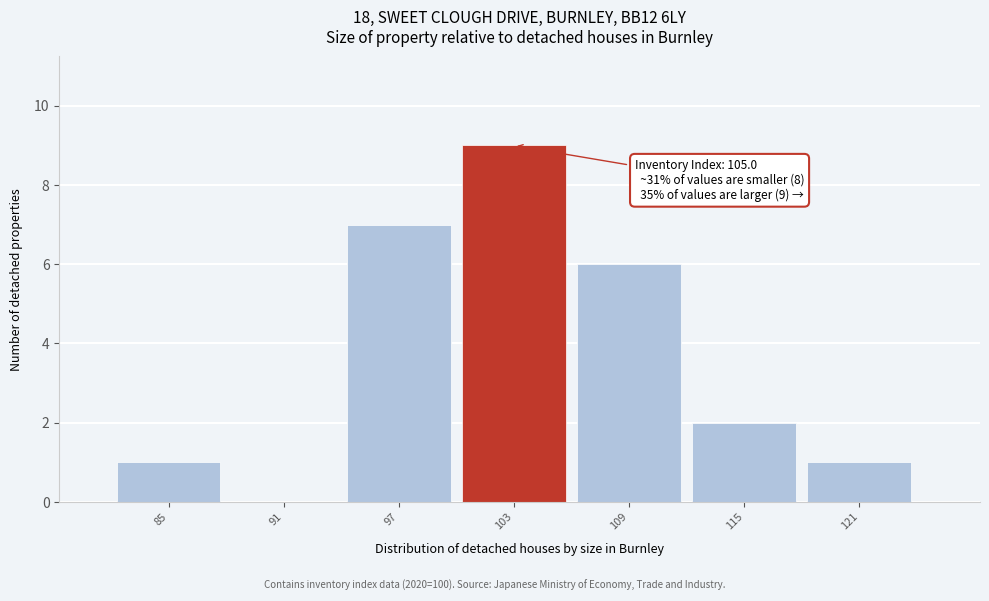

Reading left to right, extract all data points from this chart.

85=1	91=0	97=7	103=9	109=6	115=2	121=1